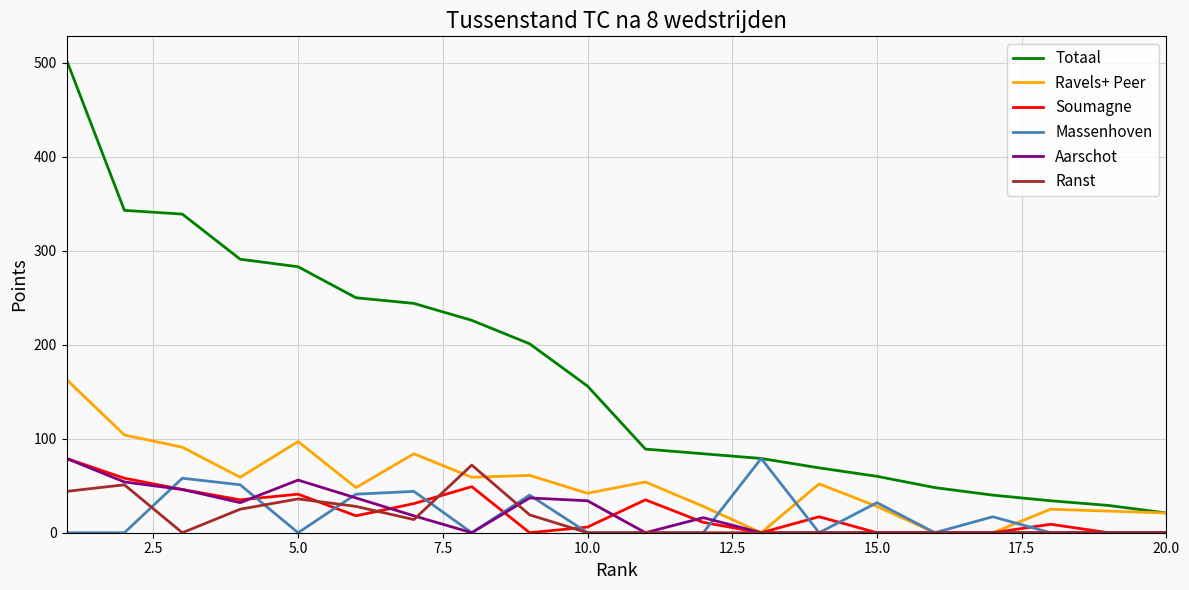

How many series are shown in this chart?

6